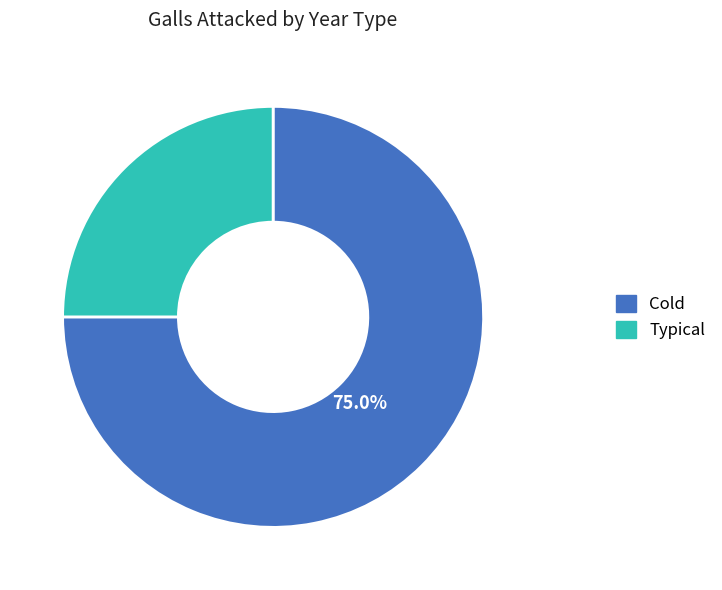

Count the number of slices in the pie.

2